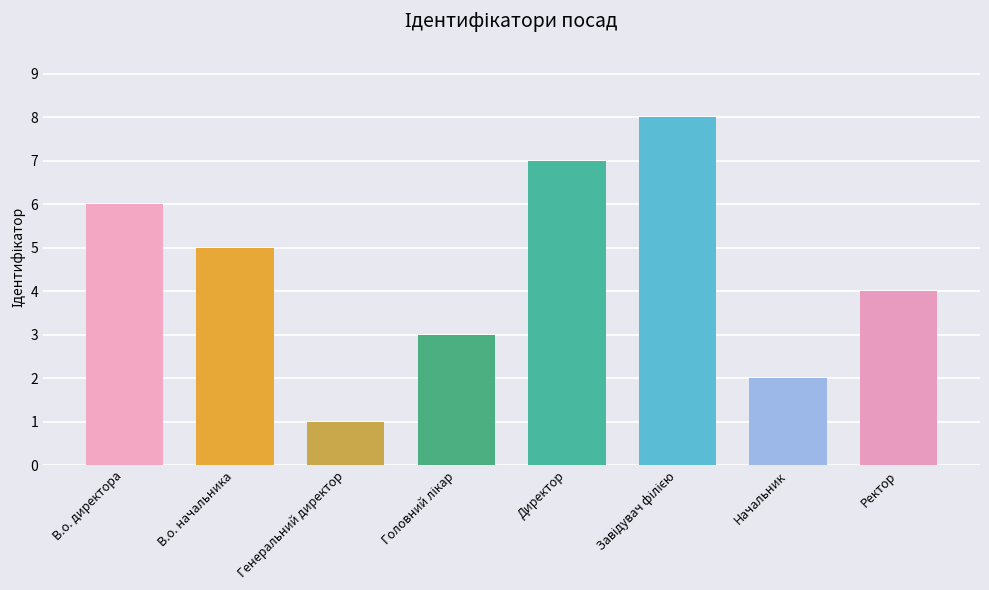

What is the sum of the values at Генеральний директор and В.о. начальника?

6